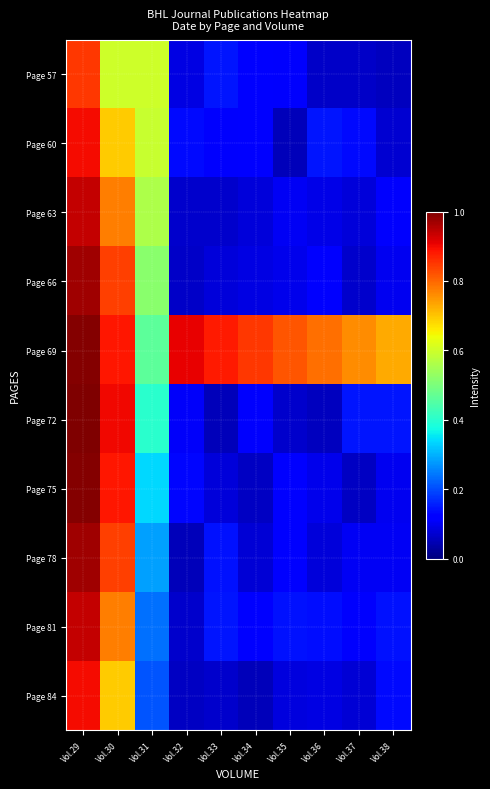

Which has a higher value, Vol.36 or Vol.30?

Vol.30